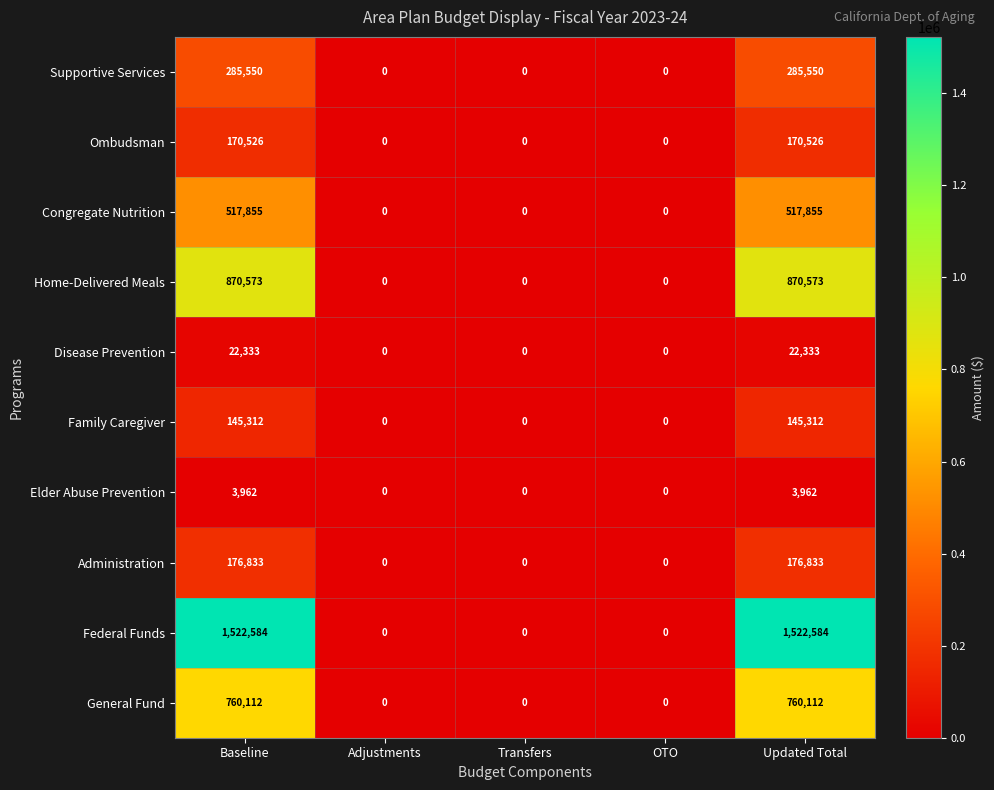

What is the highest value of the Federal Funds series?

1522584